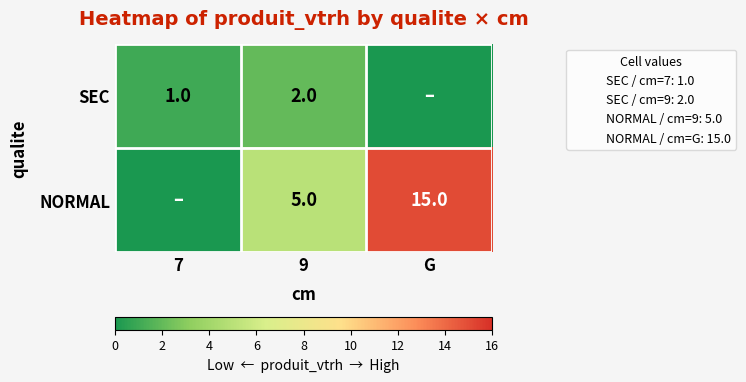

What is the spread (max minus min) of values at 9?

3